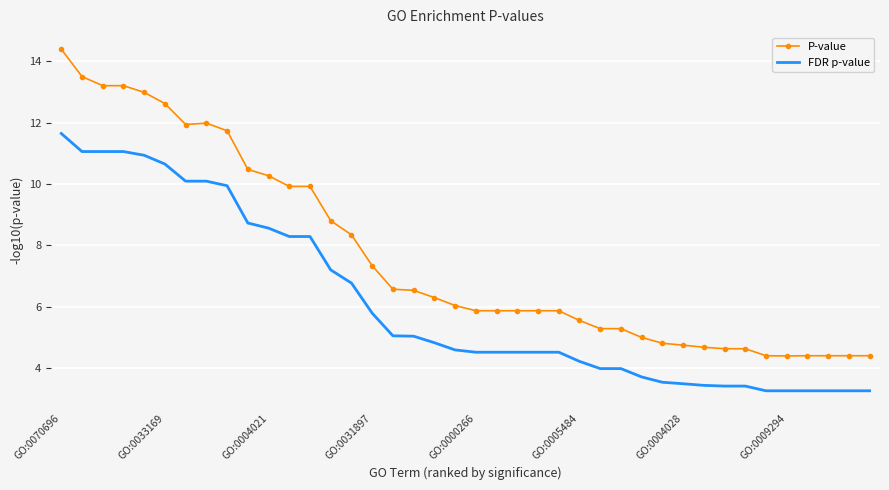

Which series has the largest total across all categories?

P-value